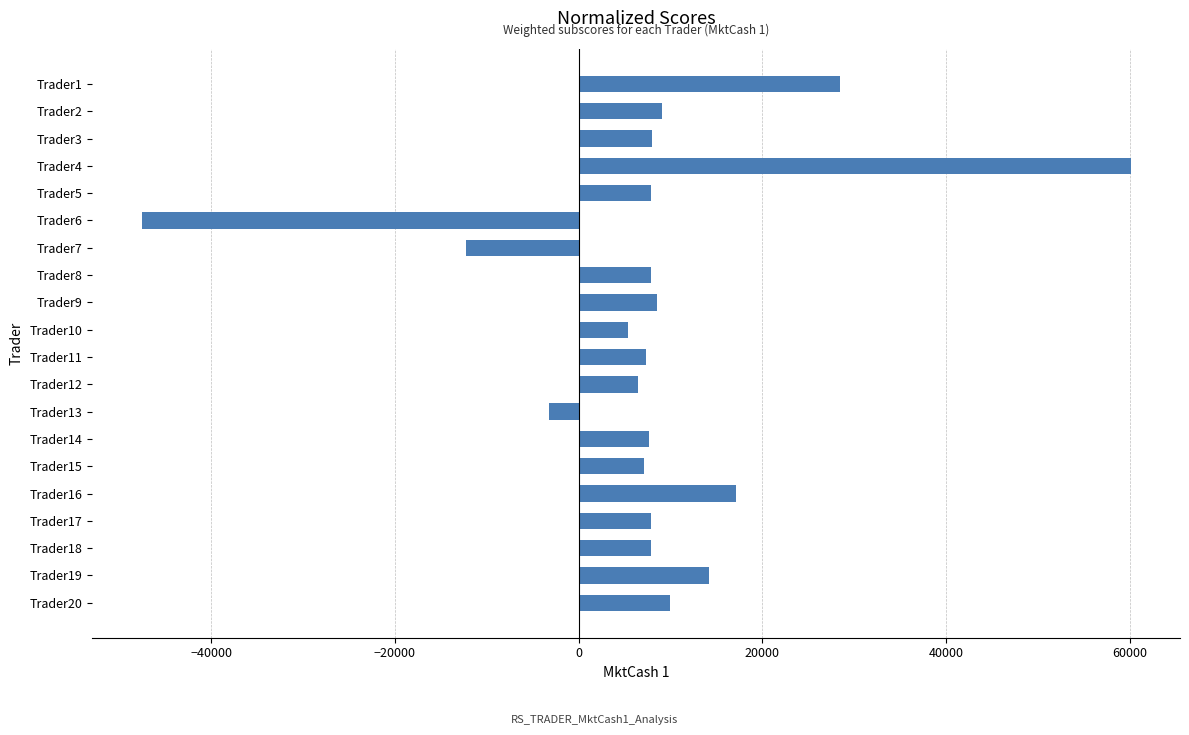

The value at Trader16 is 4099.7. True or false?

False